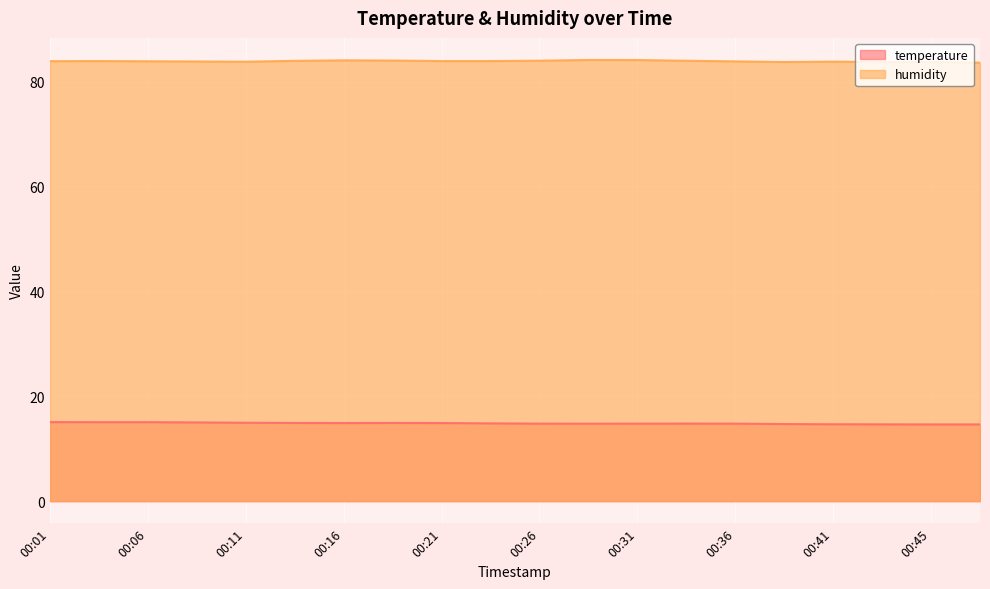

At which category does the chart reach its peak across all series?

00:28